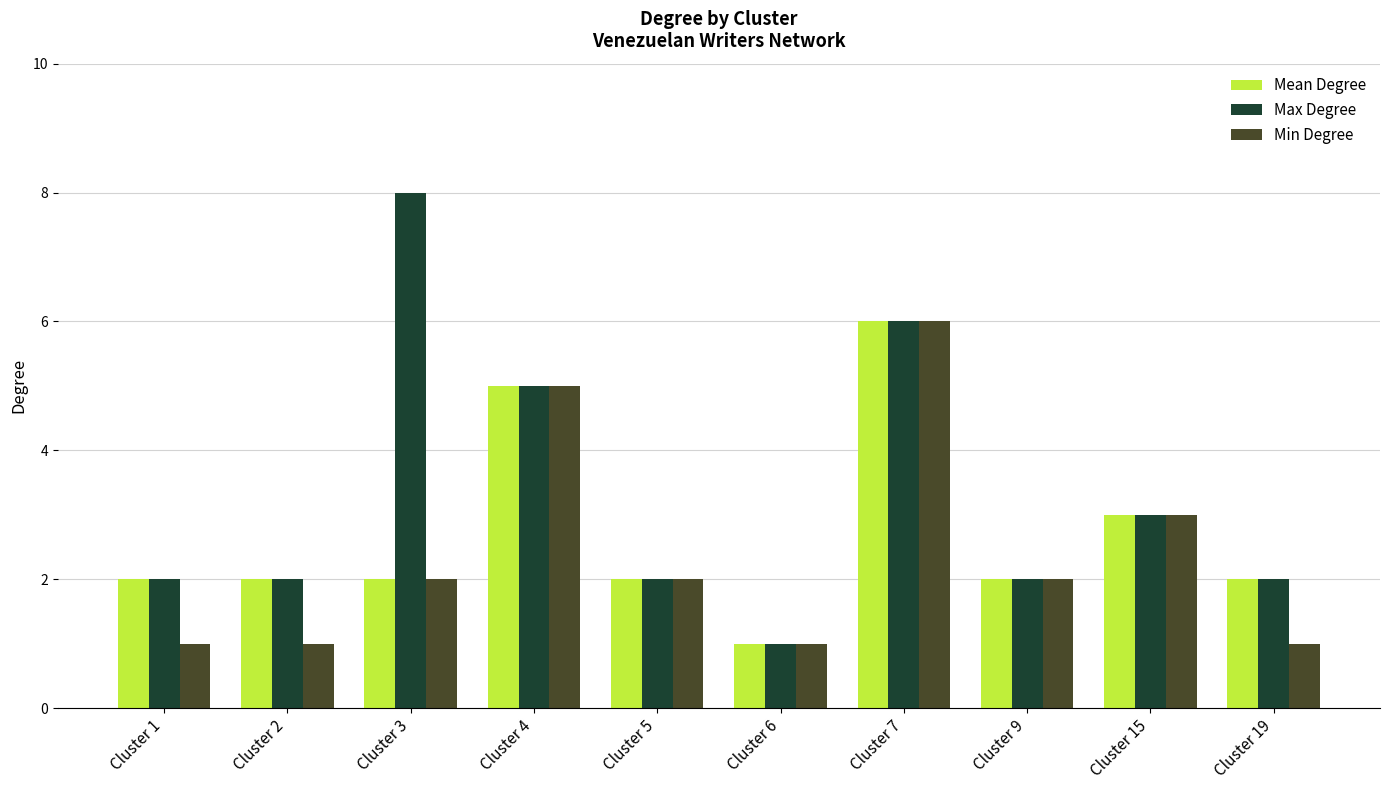

The Max Degree series shows 1 at Cluster 19. True or false?

False